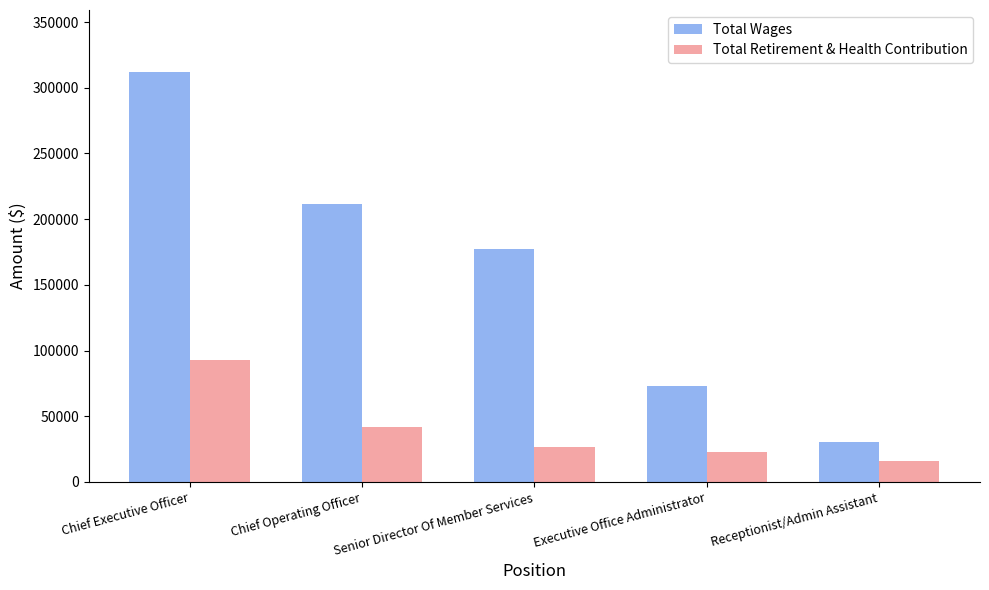

Count the number of data series in this chart.

2